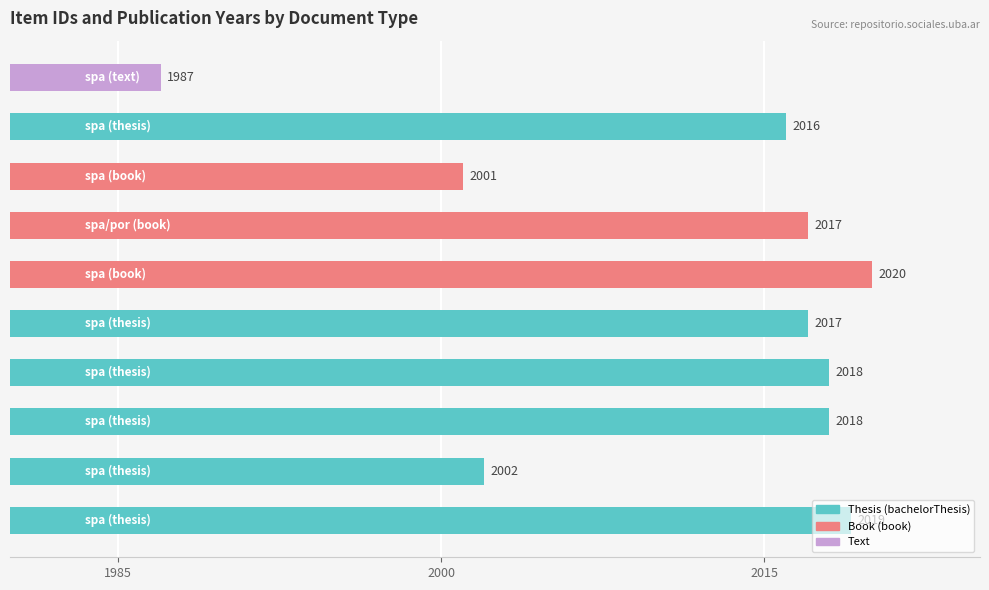

What is the greatest value displayed?

2020